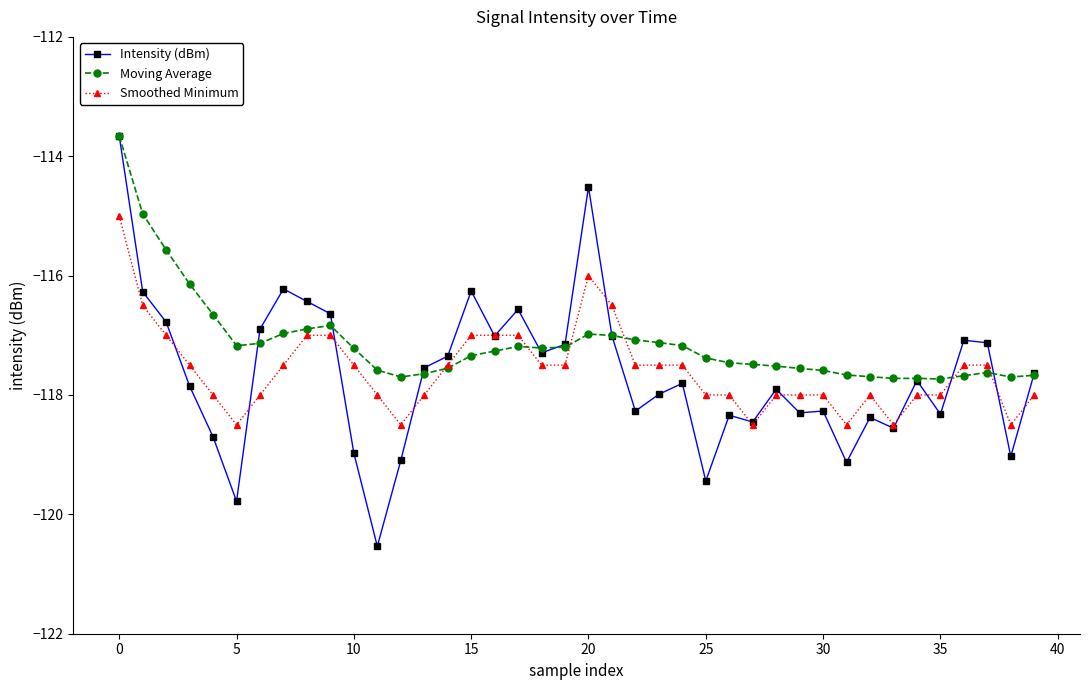

Which series has the largest total across all categories?

Moving Average